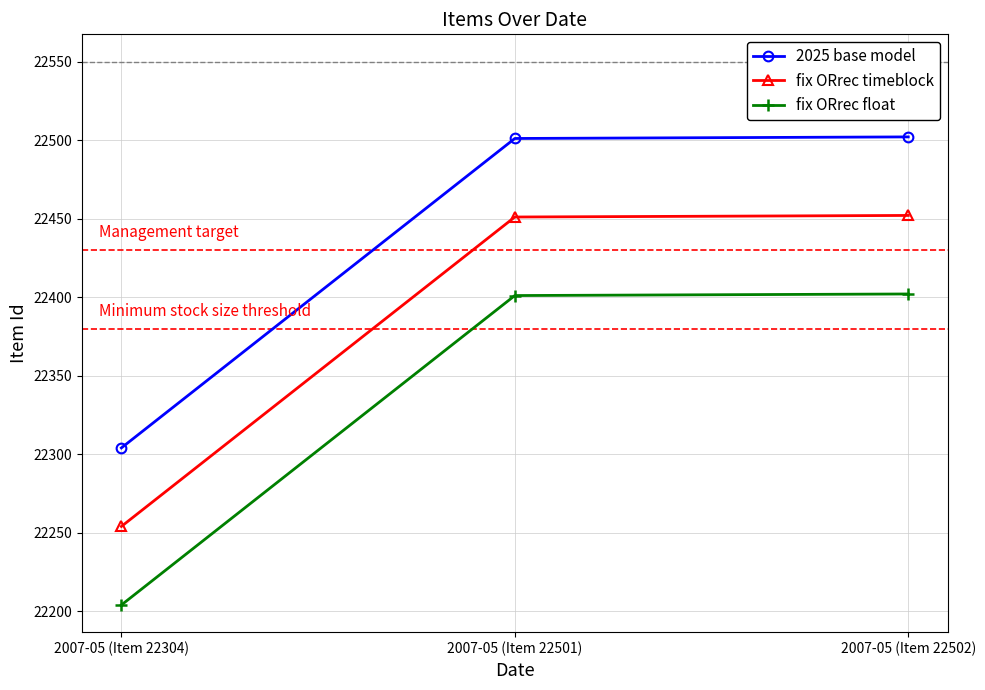

The value of 2025 base model at 2007-05 (Item 22304) is 22304. True or false?

True